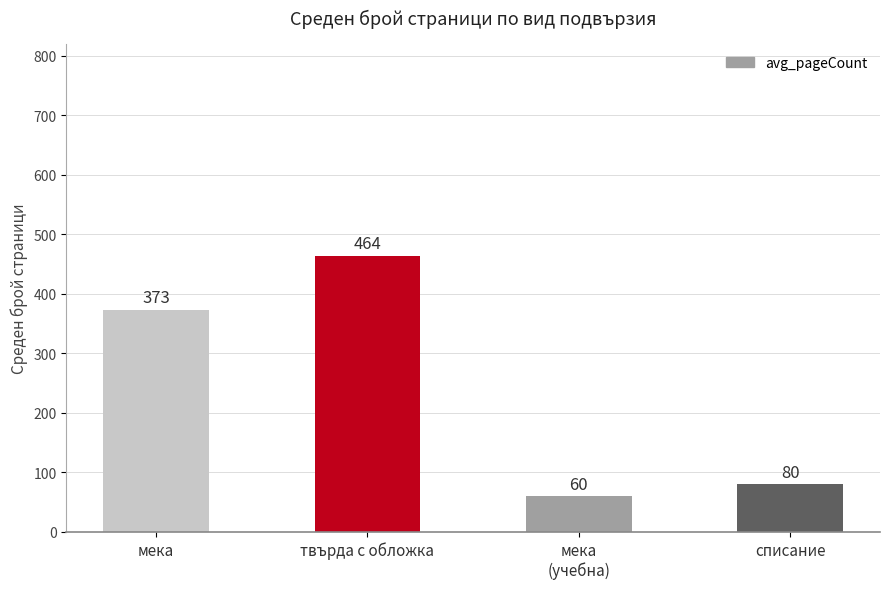

Are the bars grouped side by side (vs. stacked)?

No